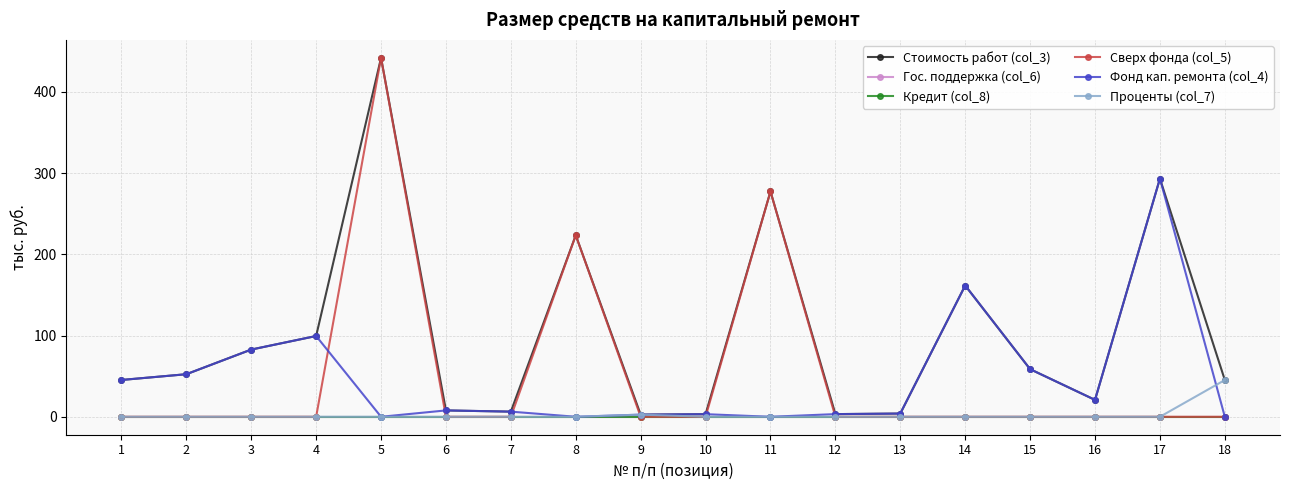

Reading left to right, list all the values displayed in this chart.

Стоимость работ (col_3): 45.3	52.4	82.8	99.5	441.9	7.8	6.3	223.4	2.6	3.2	277.4	3.3	4.0	161.6	58.6	20.8	293.2	45.2
Гос. поддержка (col_6): 0.0	0.0	0.0	0.0	0.0	0.0	0.0	0.0	0.0	0.0	0.0	0.0	0.0	0.0	0.0	0.0	0.0	0.0
Кредит (col_8): 0.0	0.0	0.0	0.0	0.0	0.0	0.0	0.0	0.0	0.0	0.0	0.0	0.0	0.0	0.0	0.0	0.0	0.0
Сверх фонда (col_5): 0.0	0.0	0.0	0.0	441.9	0.0	0.0	223.4	0.0	0.0	277.4	0.0	0.0	0.0	0.0	0.0	0.0	0.0
Фонд кап. ремонта (col_4): 45.3	52.4	82.8	99.5	0.0	7.8	6.3	0.0	2.6	3.2	0.0	3.3	4.0	161.6	58.6	20.8	293.2	0.0
Проценты (col_7): 0.0	0.0	0.0	0.0	0.0	0.0	0.0	0.0	2.6	0.0	0.0	0.0	0.0	0.0	0.0	0.0	0.0	45.2